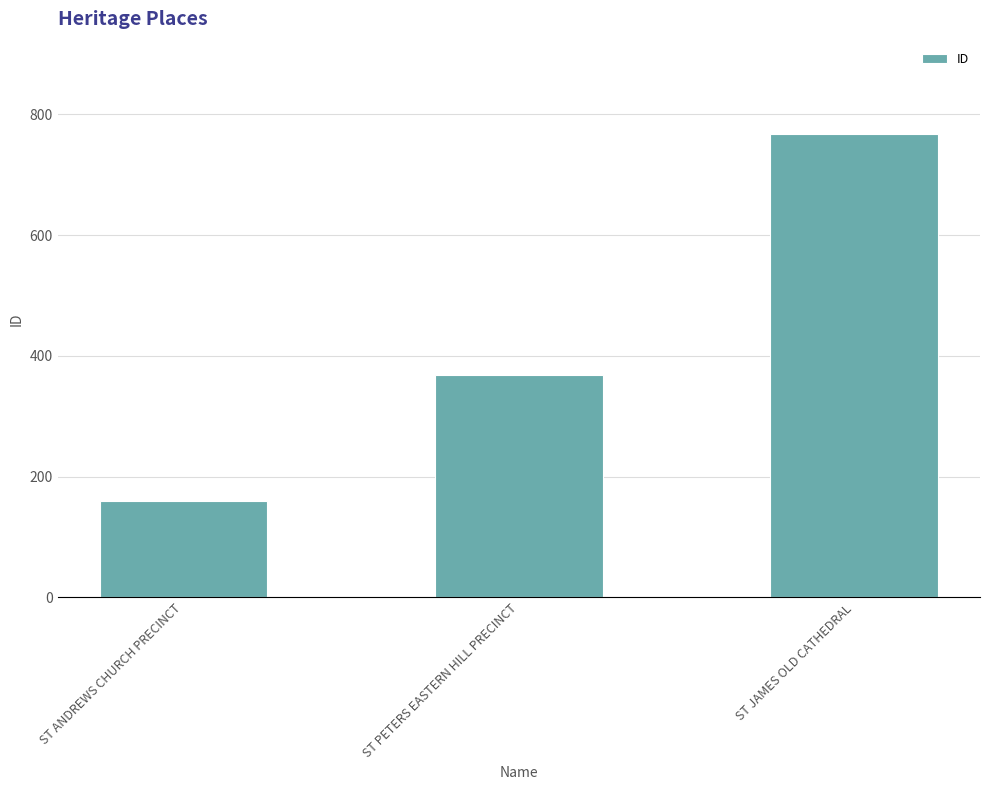

What is the change in value from ST ANDREWS CHURCH PRECINCT to ST PETERS EASTERN HILL PRECINCT?

+208